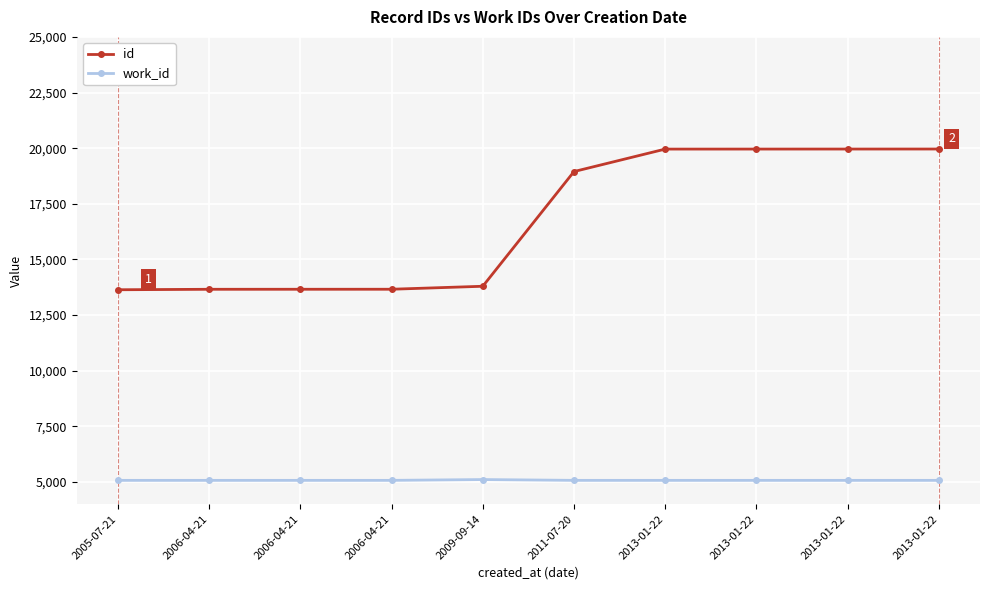

Rank the series by their average value, from lowest to highest.

work_id, id